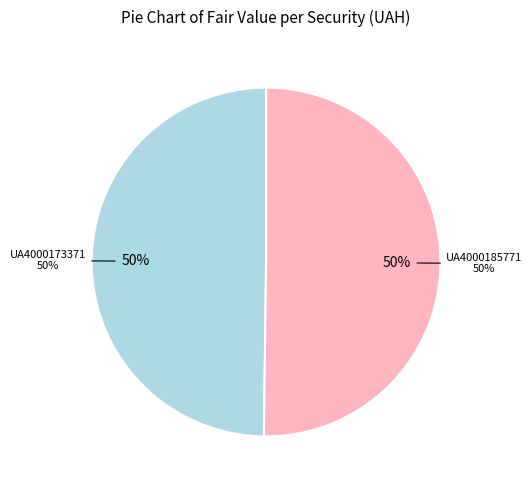

Which category has the smallest portion of the pie?

UA4000173371